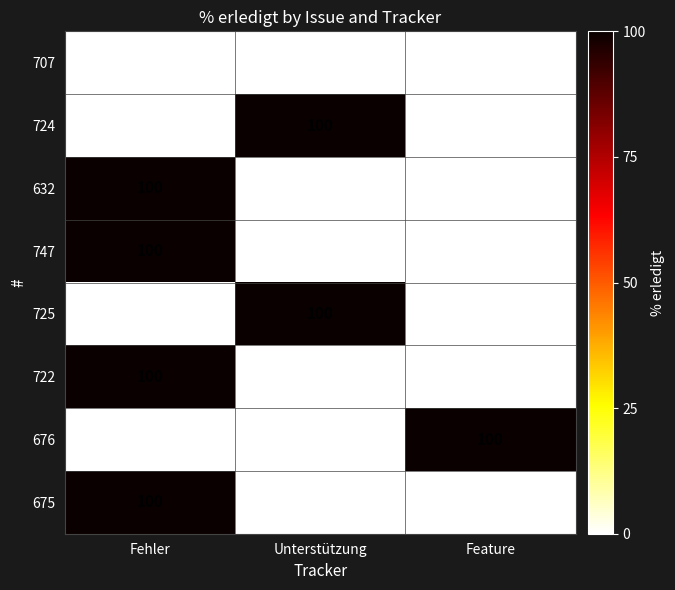

What is the difference between the highest and lowest values at Unterstützung?

100